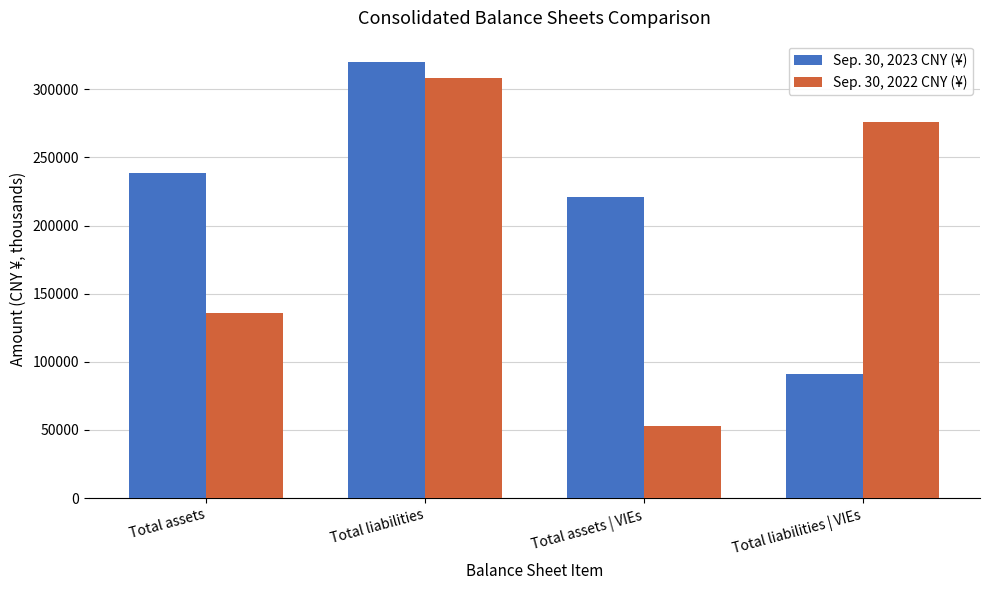

What are all the series names shown in the legend?

Sep. 30, 2023 CNY (¥), Sep. 30, 2022 CNY (¥)